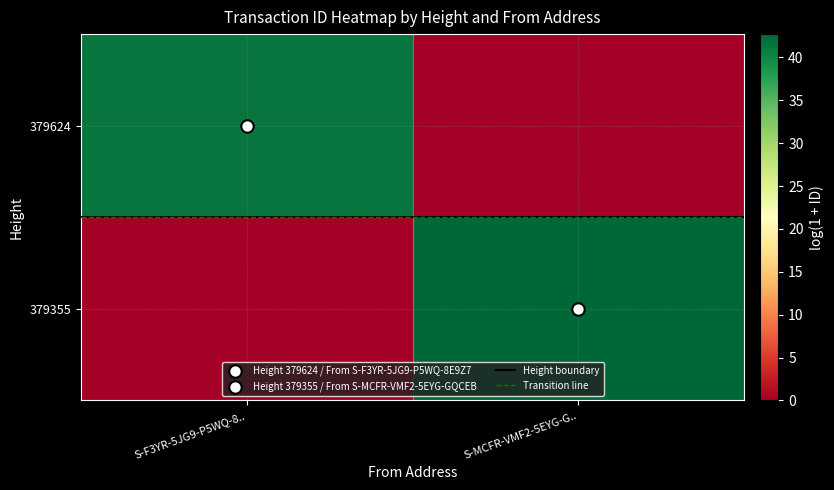

What is the difference between the highest and lowest values at S-F3YR-5JG9-P5WQ-8..?

41.5